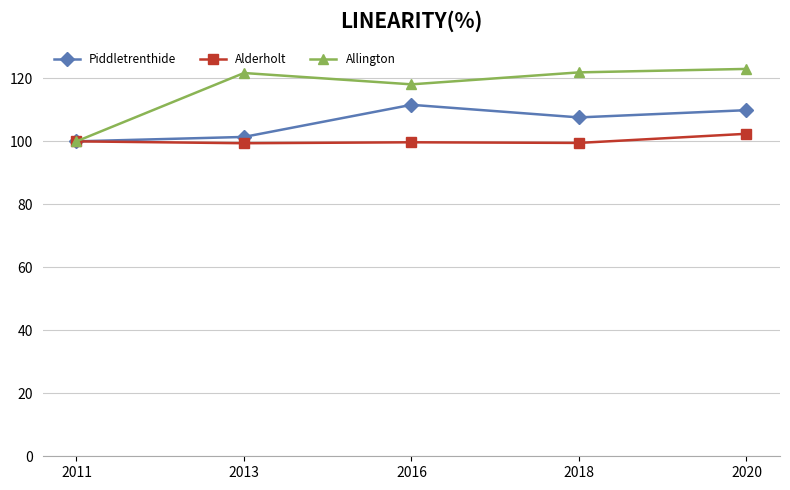

Which series has the largest total across all categories?

Allington